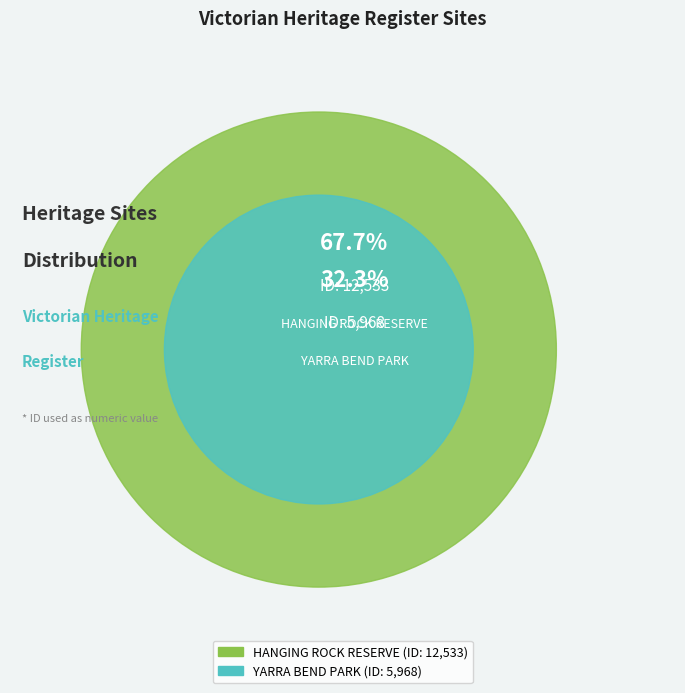

How many slices are in this pie chart?

2